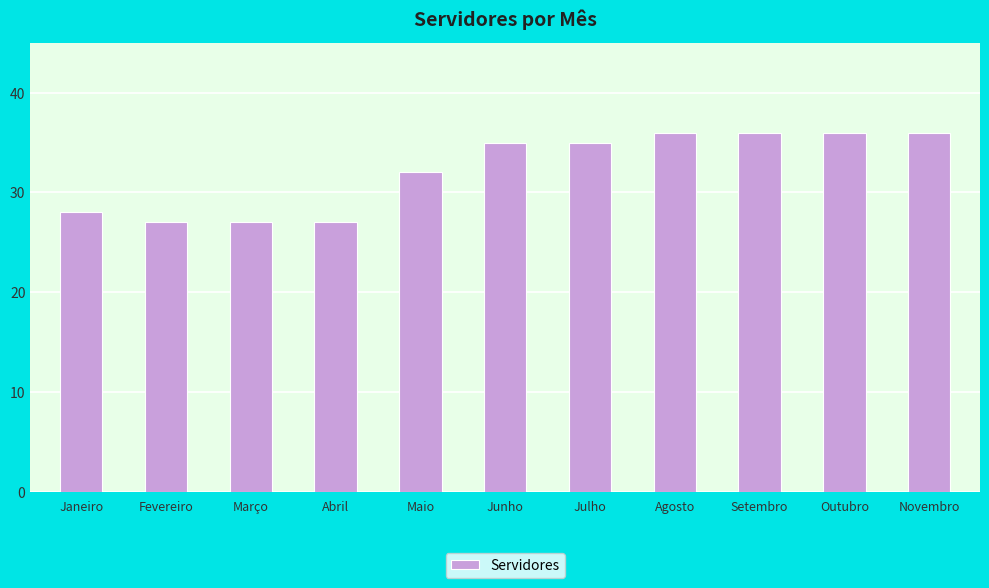

Which has a higher value, Novembro or Junho?

Novembro